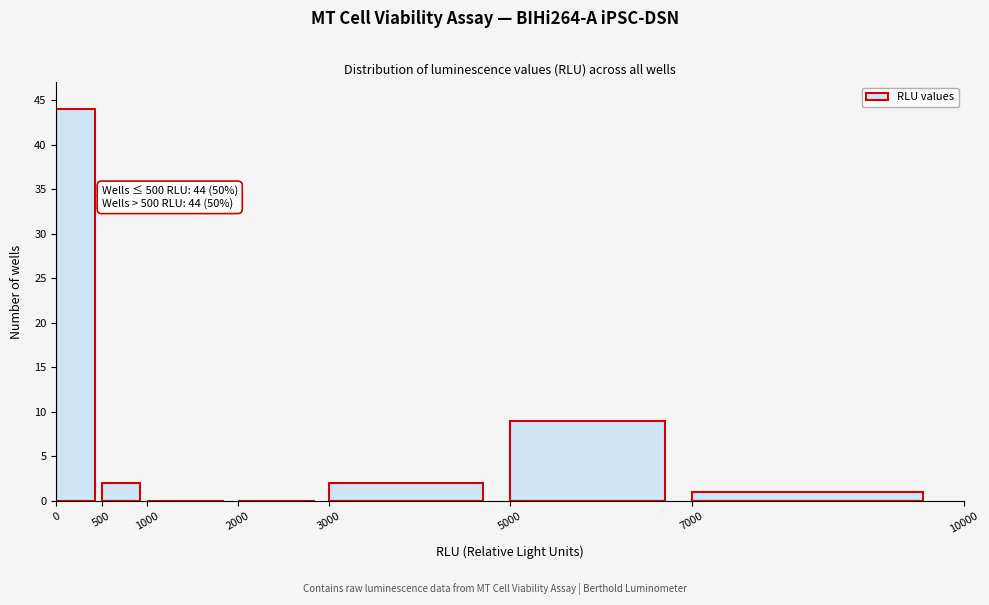

Over which range of the x-axis is the bar tallest?

0 to 500